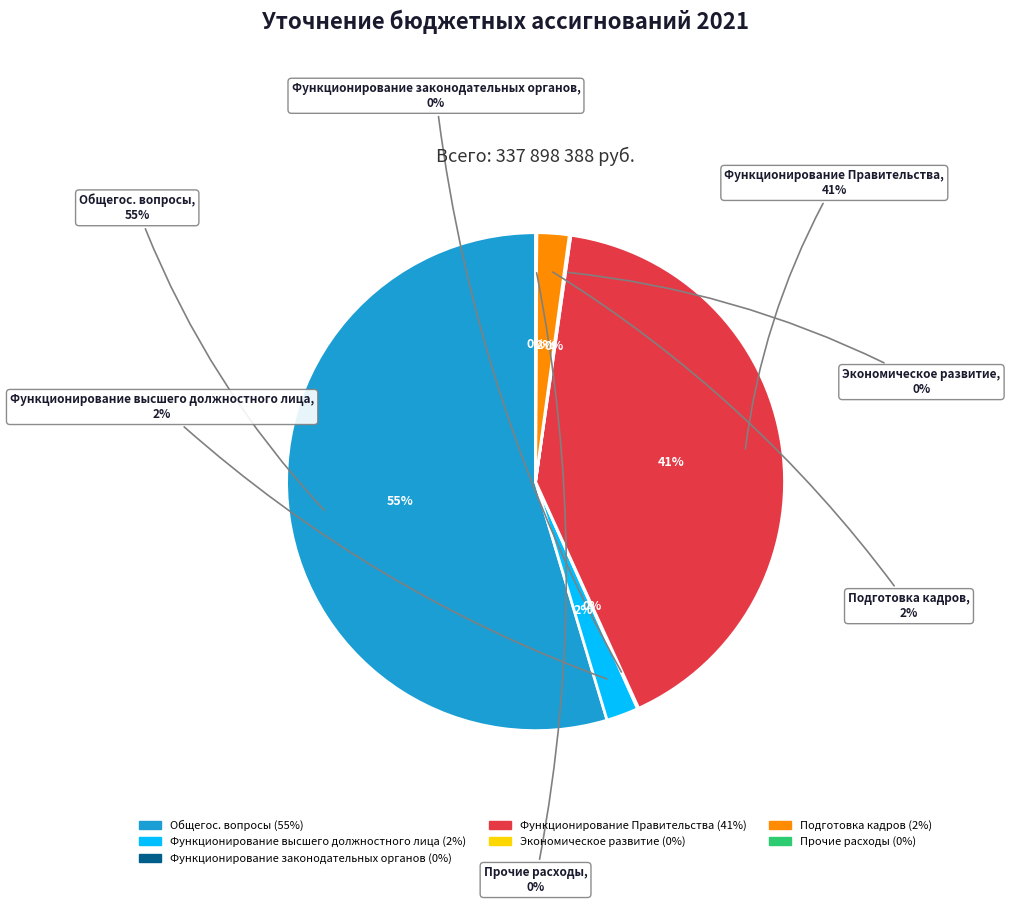

How many segments does this pie chart have?

7